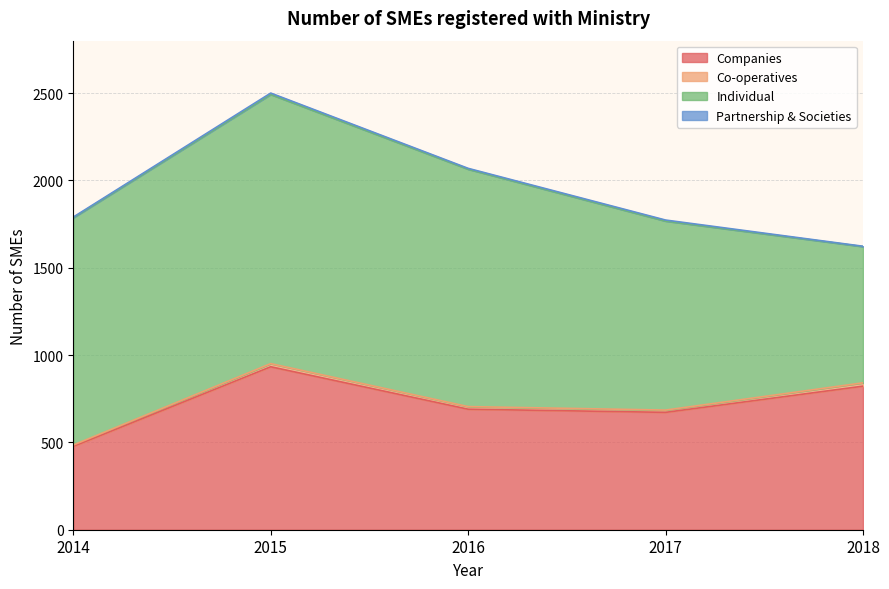

Between 2015 and 2017, which is larger?

2015